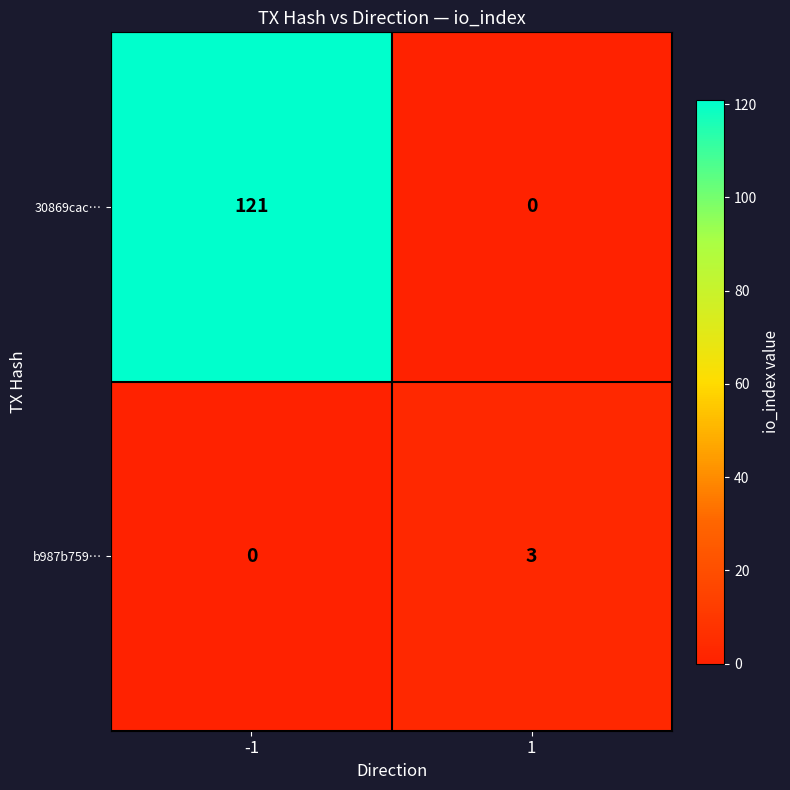

Which series has the largest range (max minus min)?

30869cac…